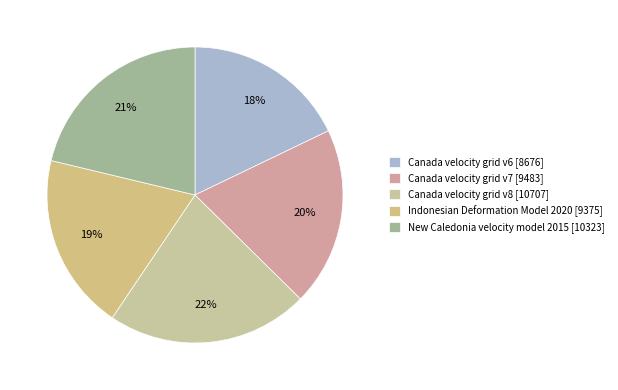

Does Canada velocity grid v7 represent more than half of the total?

No